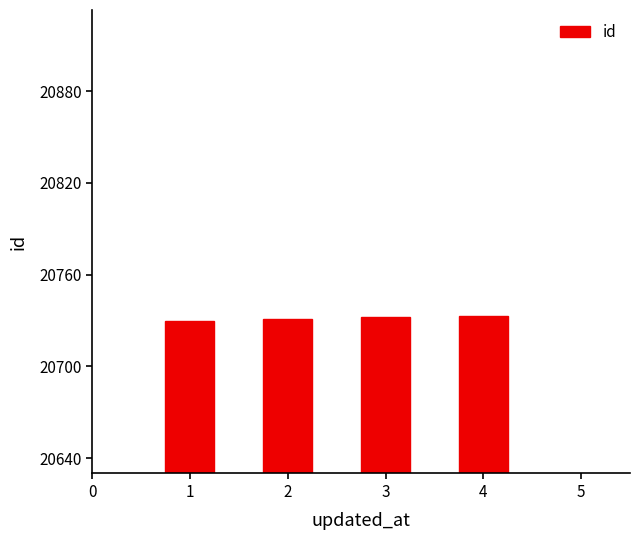

Approximately how many times larger is the value at 2 compared to 3?

1.0